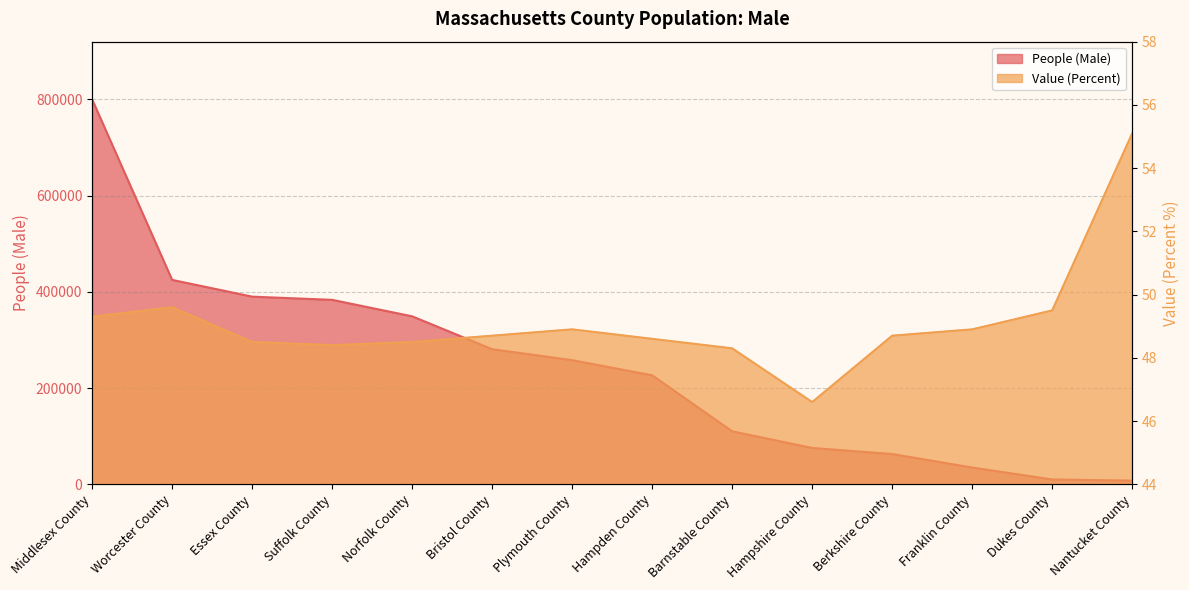

How many interior local peaks does the Value (Percent) series have?

2